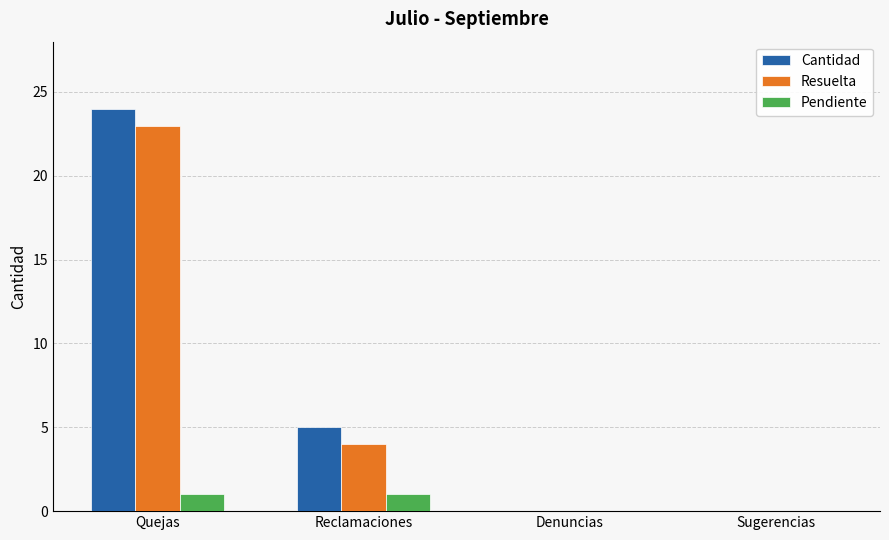

At which category is the sum across all series the highest?

Quejas